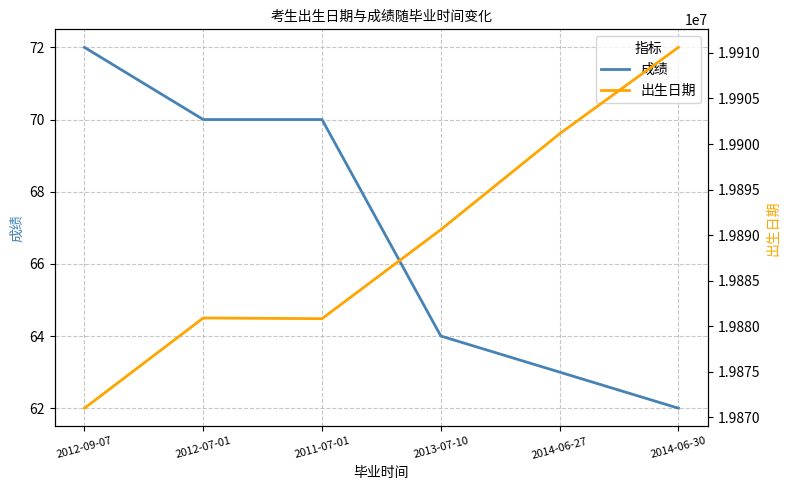

At how many categories does at least one series exceed 16514482?

6